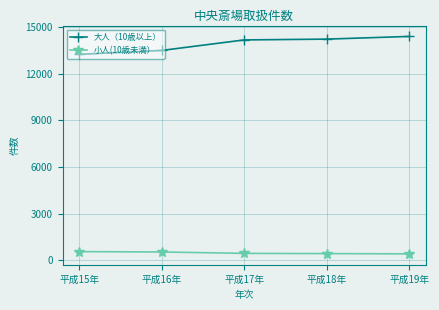

What is the total value across all series at 平成19年?

14806